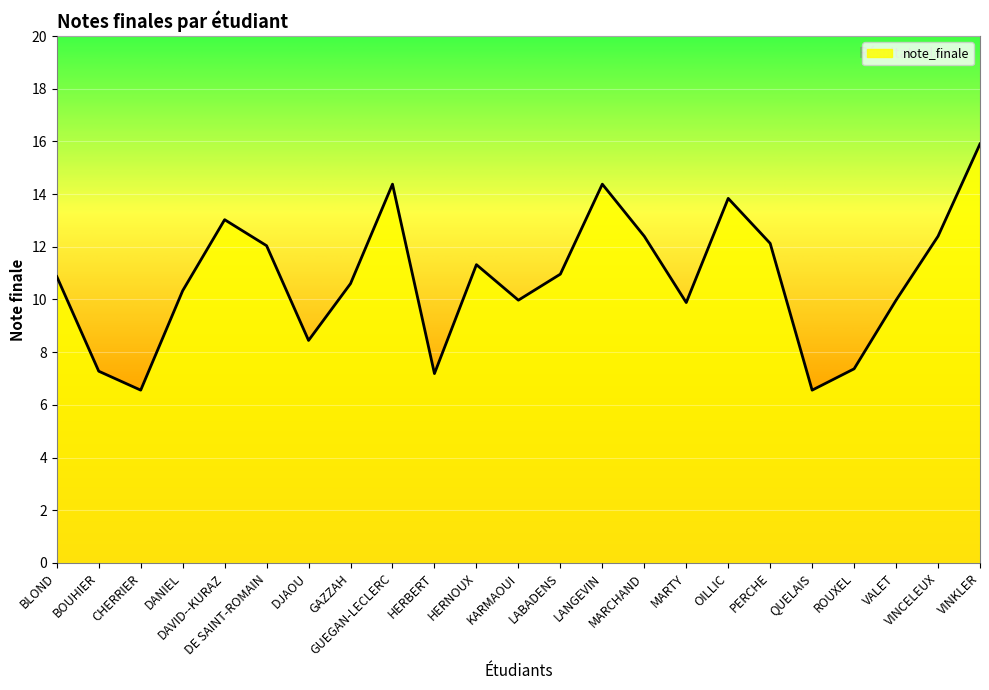

Where does the data first go above 10?

BLOND